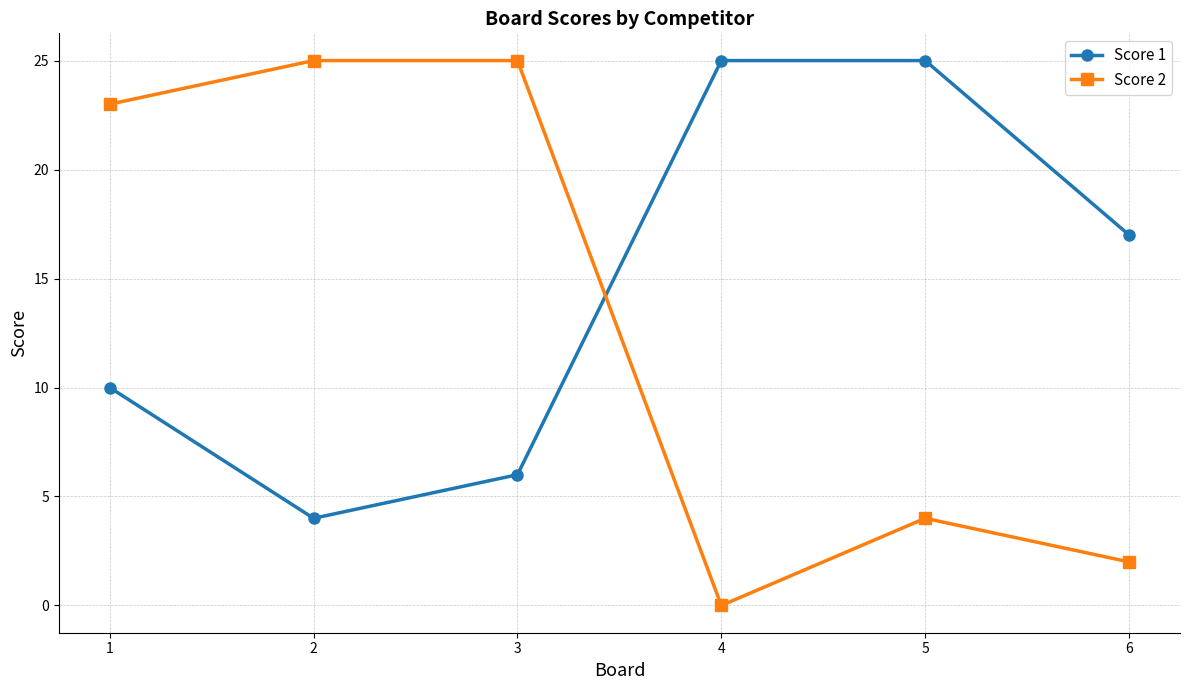

Which series has the largest range (max minus min)?

Score 2